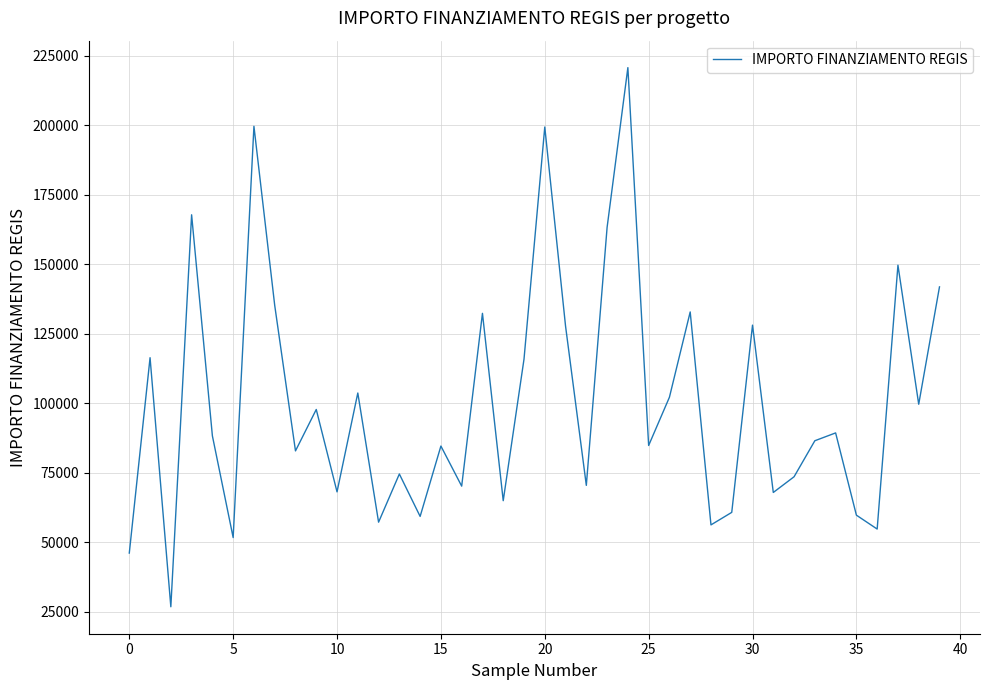

What is the difference between the maximum and minimum values?

193933.1